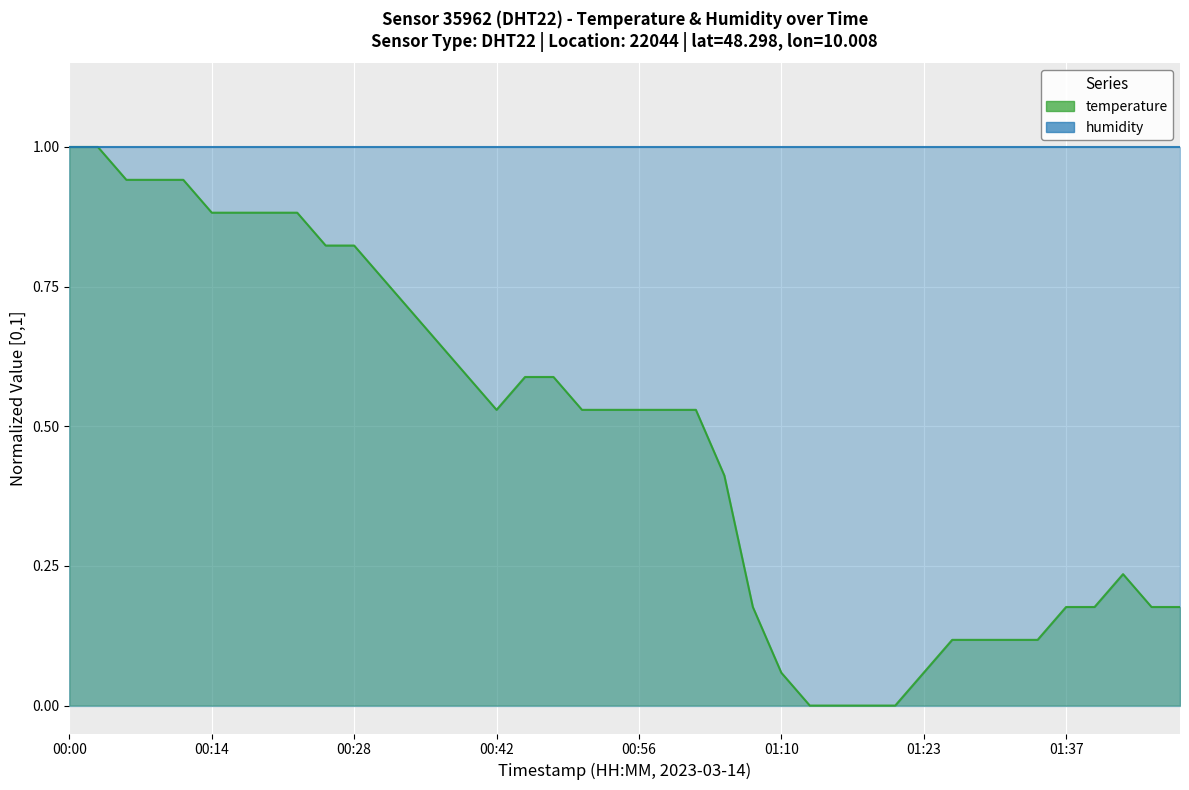

Where is the first local minimum?

00:42